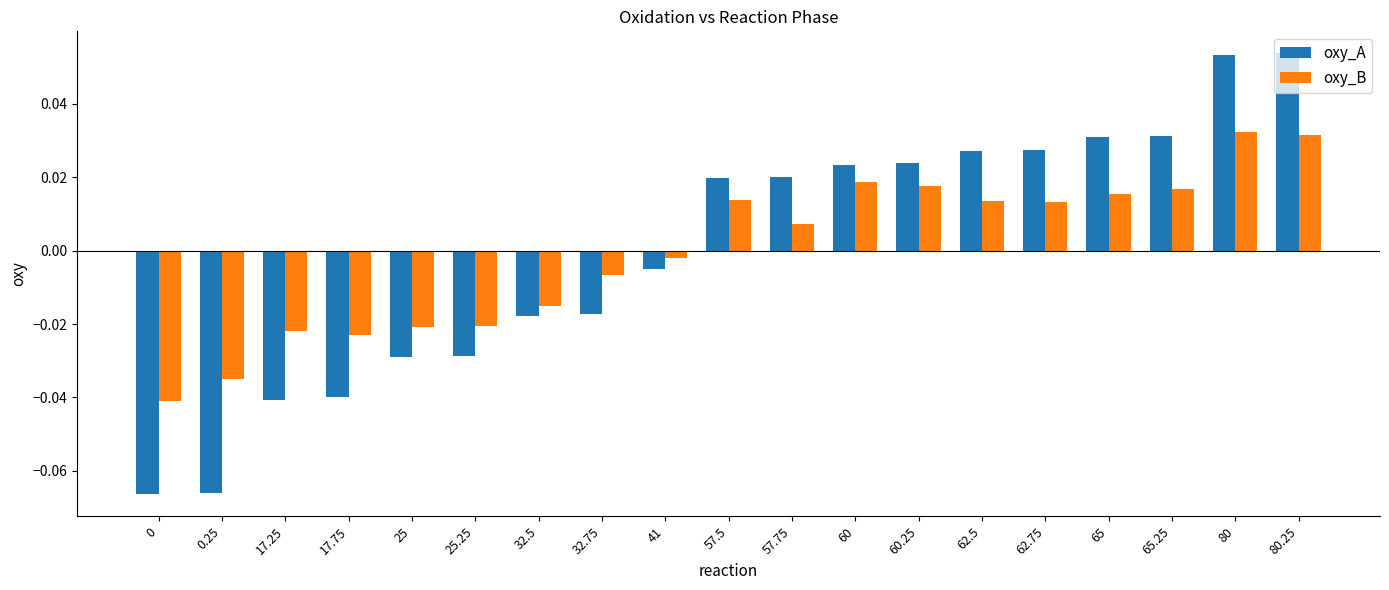

Which series changed the most between 17.25 and 65.25?

oxy_A